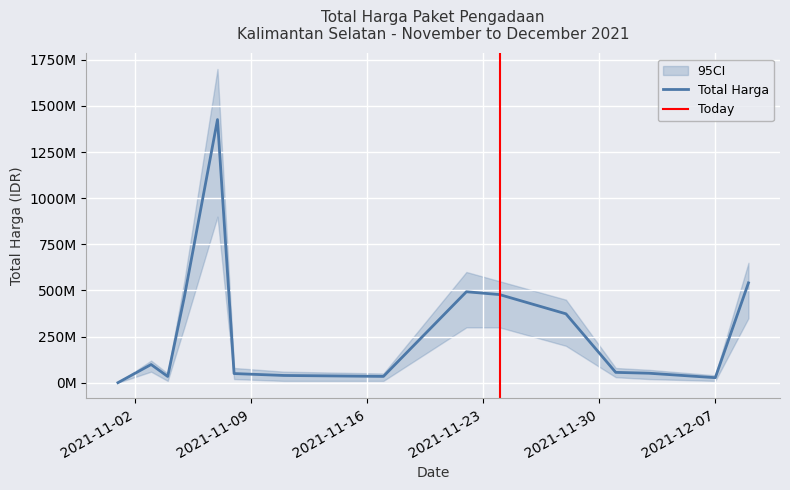

Reading right to left, what are all the values shown in this chart?

2021-12-09=541071000	2021-12-07=27412000	2021-12-03=51601000	2021-12-01=56152800	2021-11-28=373404000	2021-11-24=477600000	2021-11-22=493000000	2021-11-17=34292000	2021-11-11=39440000	2021-11-08=49730040	2021-11-07=1425867900	2021-11-05=464002100	2021-11-04=34000000	2021-11-03=98772570	2021-11-01=333600